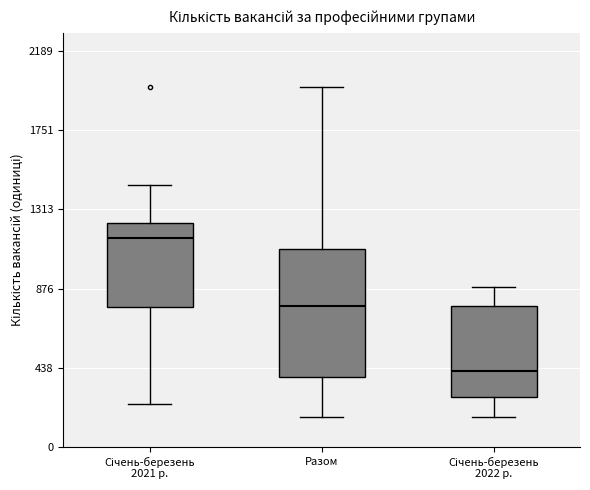

Reading left to right, read every box against the y-axis: the position of its median line, the range the box covers, and the ends of its whiskers. The values are not printed on the chart, so give them approximately, as read against the axis.

Січень-березень 2021 р.: median 1150, box 800 to 1250, whiskers 250 to 1450
Разом: median 800, box 400 to 1100, whiskers 150 to 2000
Січень-березень 2022 р.: median 400, box 300 to 800, whiskers 150 to 900